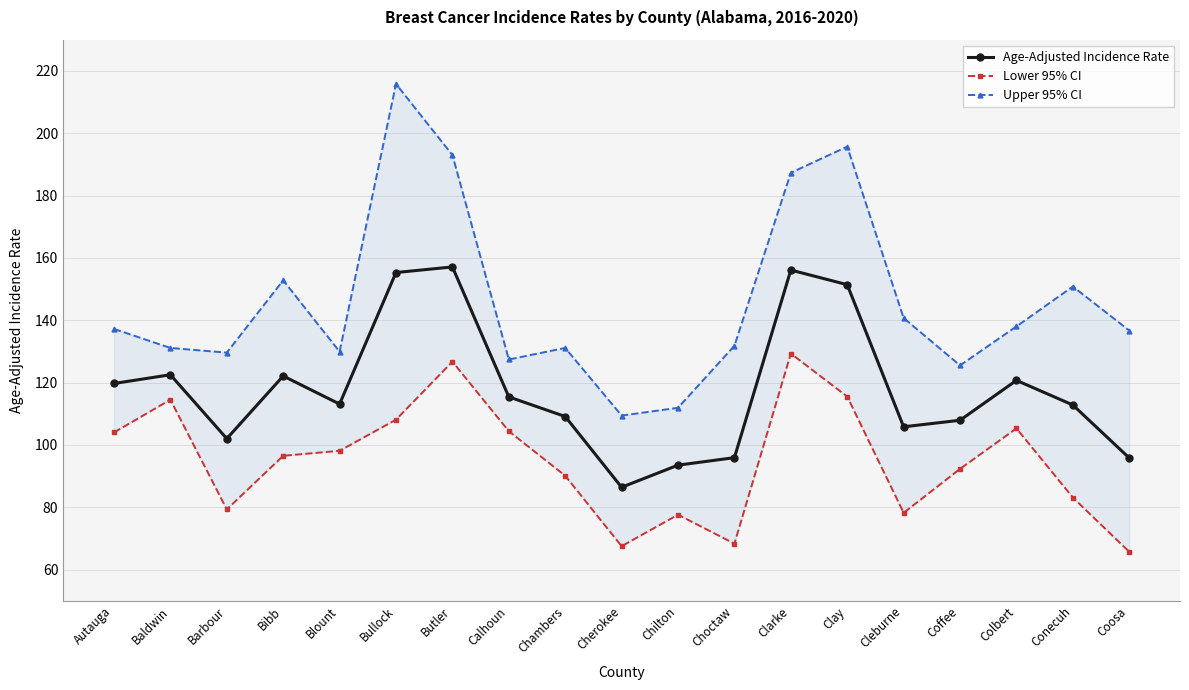

Which series has the largest total across all categories?

Upper 95% CI